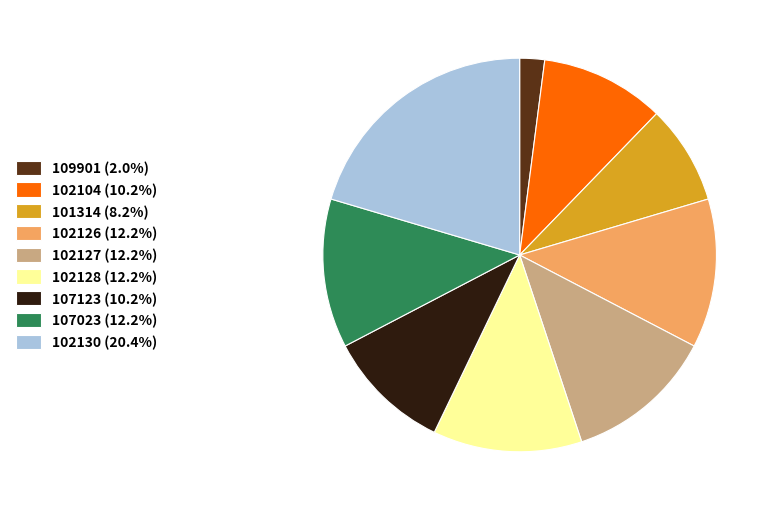

Do 101314 (8.2%) and 102128 (12.2%) together represent more than half of the pie?

No